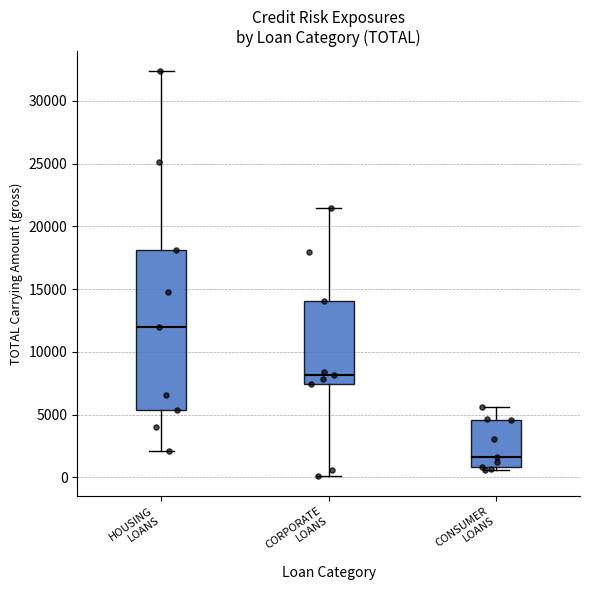

Reading left to right, transcribe this box plot: for each box, give where its median line is, the range the box spans, and where its two whiskers end, as read against the y-axis. The values are not printed on the chart, so give them approximately, as read against the axis.

HOUSING LOANS: median 12000, box 5500 to 18000, whiskers 2000 to 32500
CORPORATE LOANS: median 8000, box 7500 to 14000, whiskers 0 to 21500
CONSUMER LOANS: median 1500, box 1000 to 4500, whiskers 500 to 5500